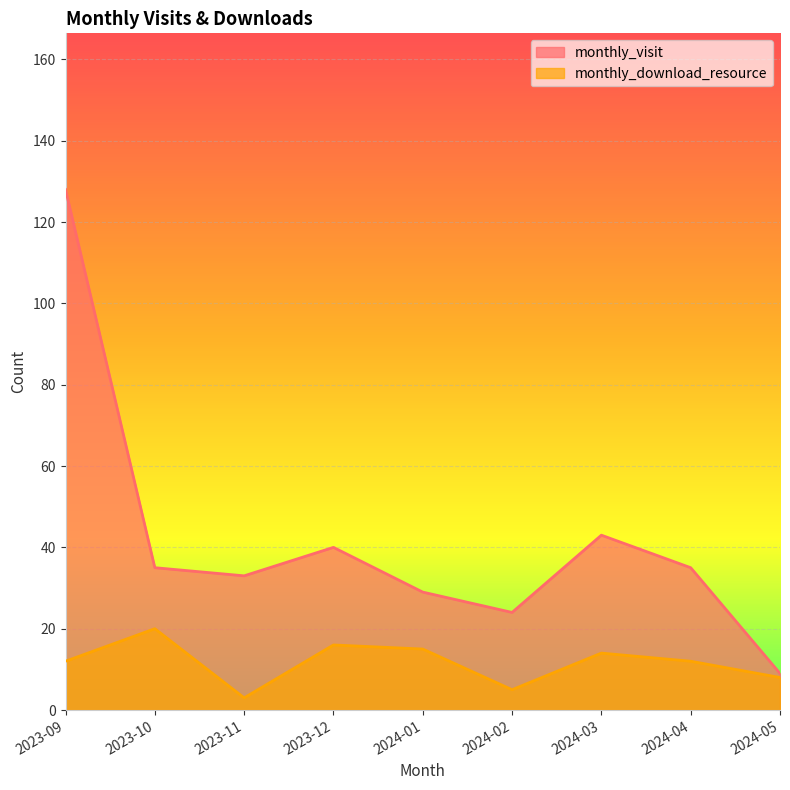

List the series in order of their overall mean, highest first.

monthly_visit, monthly_download_resource